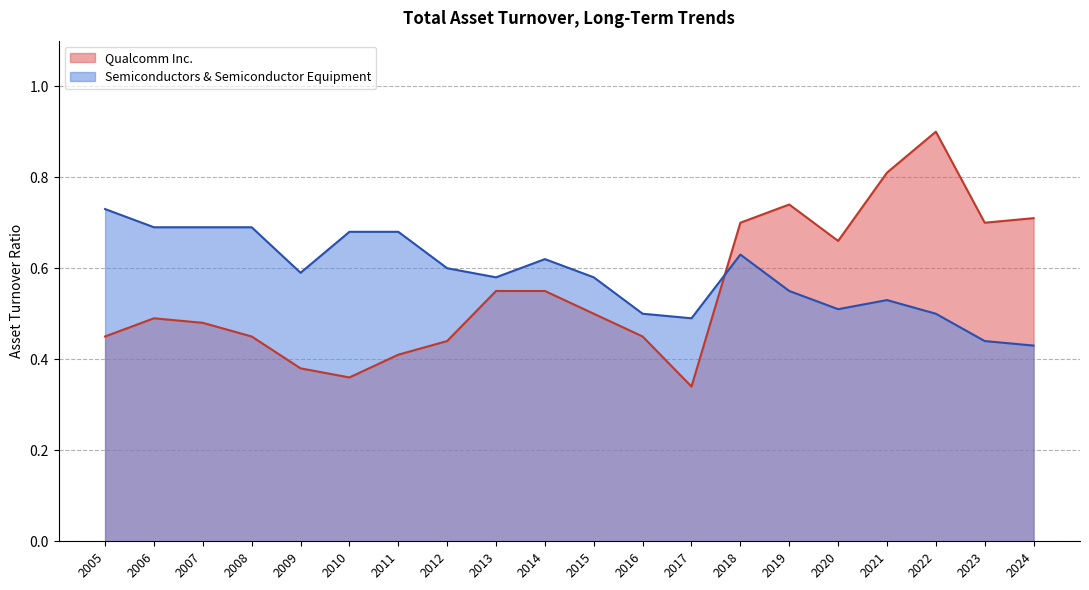

What are all the series names shown in the legend?

Qualcomm Inc., Semiconductors & Semiconductor Equipment